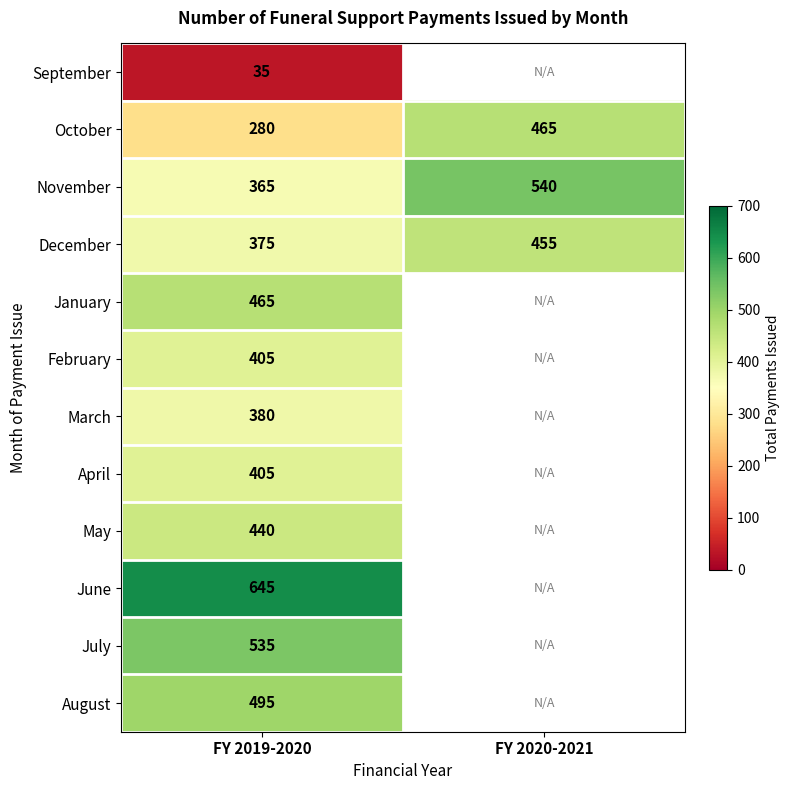

Read the October value at FY 2019-2020, to the nearest 5.

280